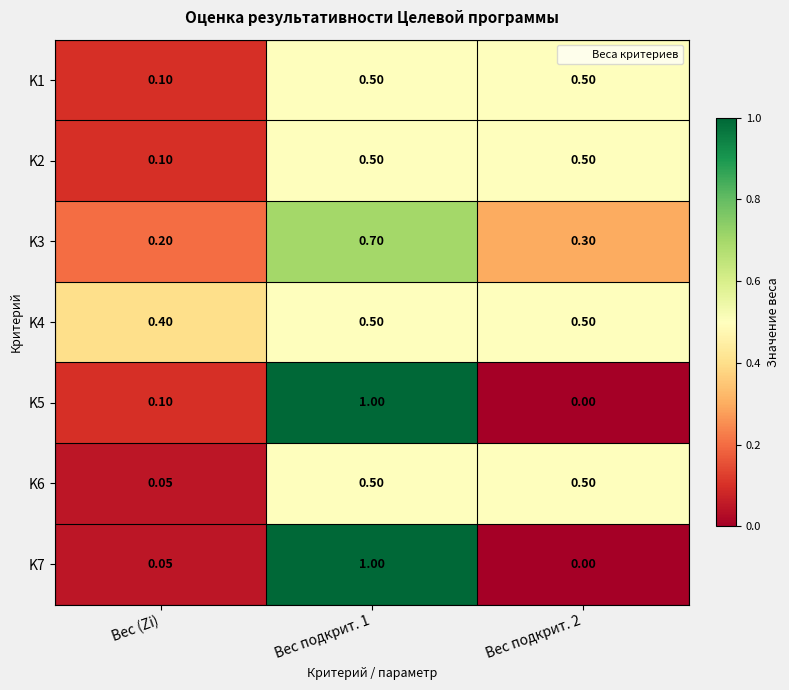

Is the value of K6 at Вес подкрит. 1 greater than the value of K4 at Вес (Zi)?

Yes